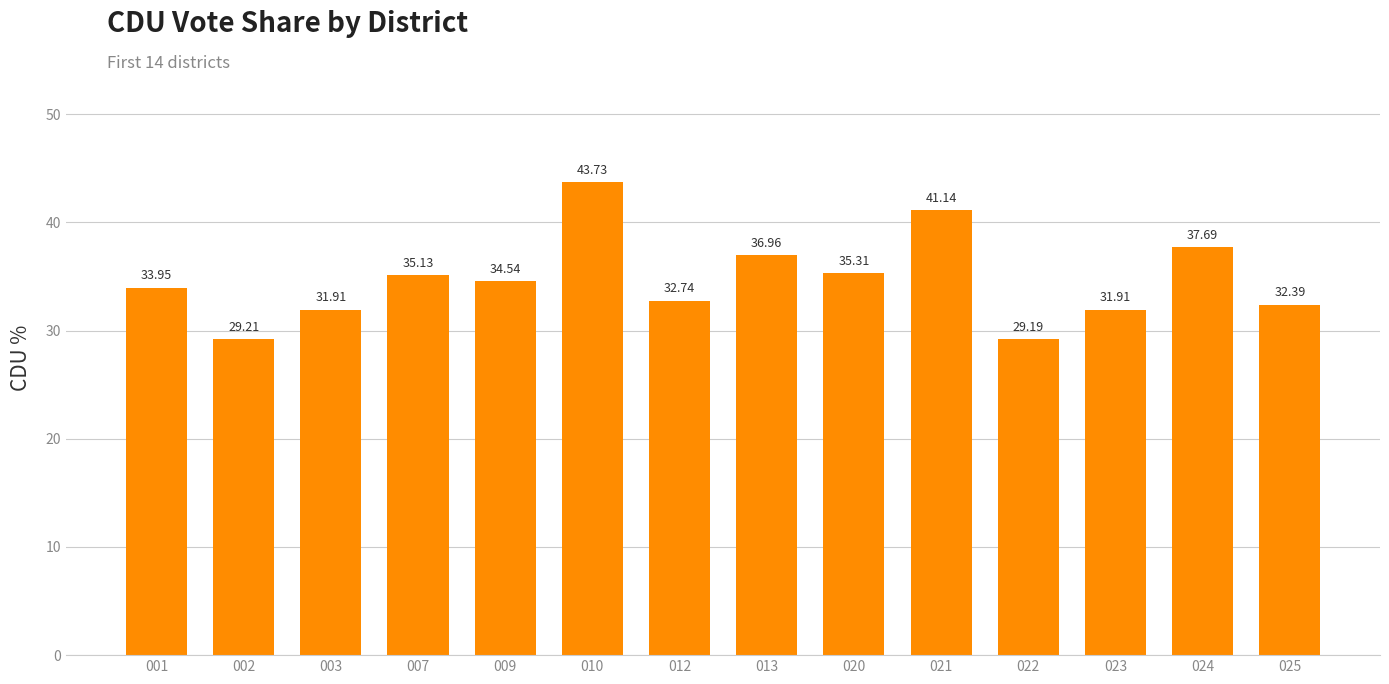

What is the difference between the maximum and second lowest values?

14.5